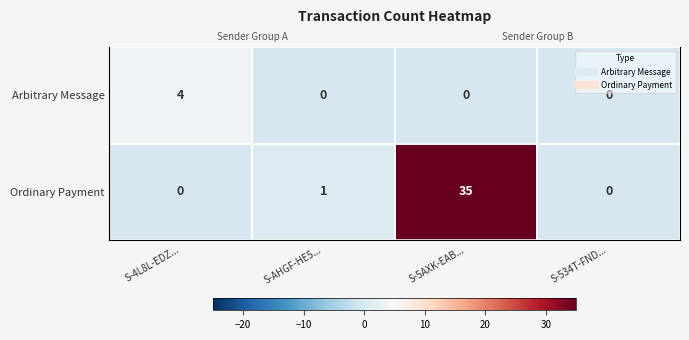

At which label does Ordinary Payment reach its minimum?

S-4L8L-EDZ...